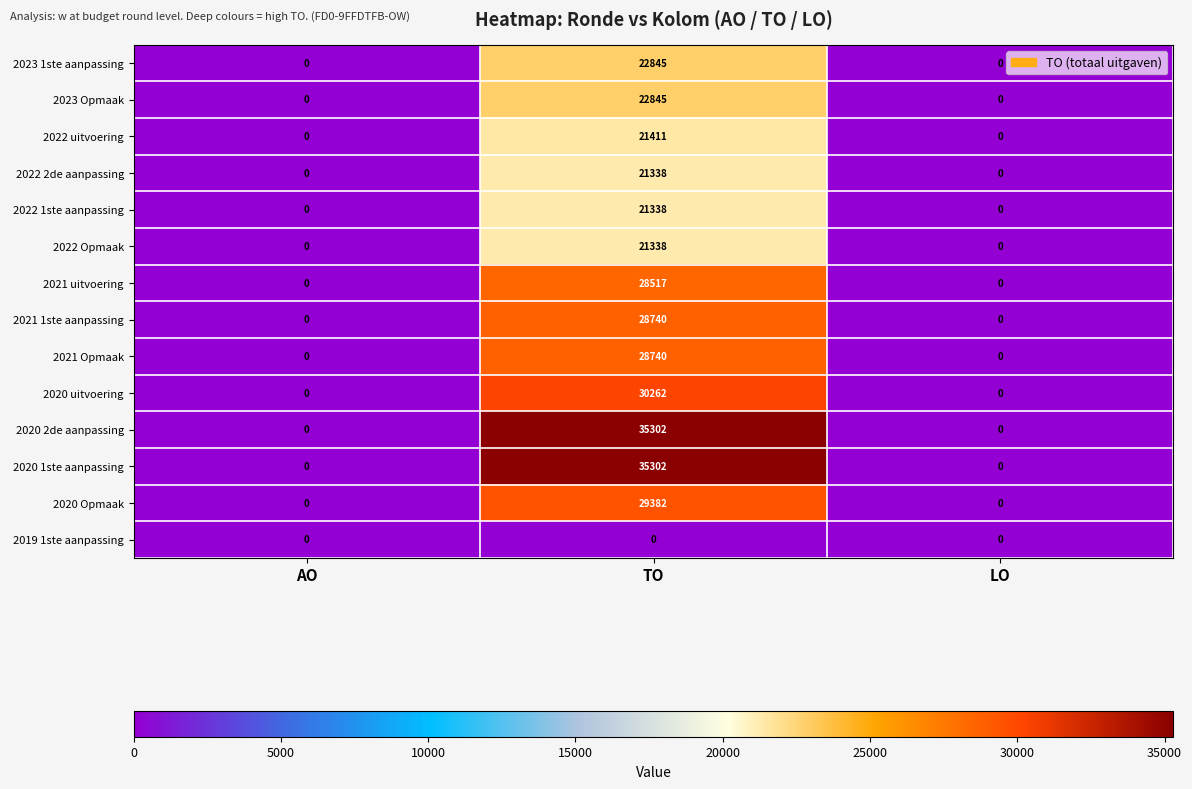

What is the sum of the 2020 1ste aanpassing values at LO and TO?

35302